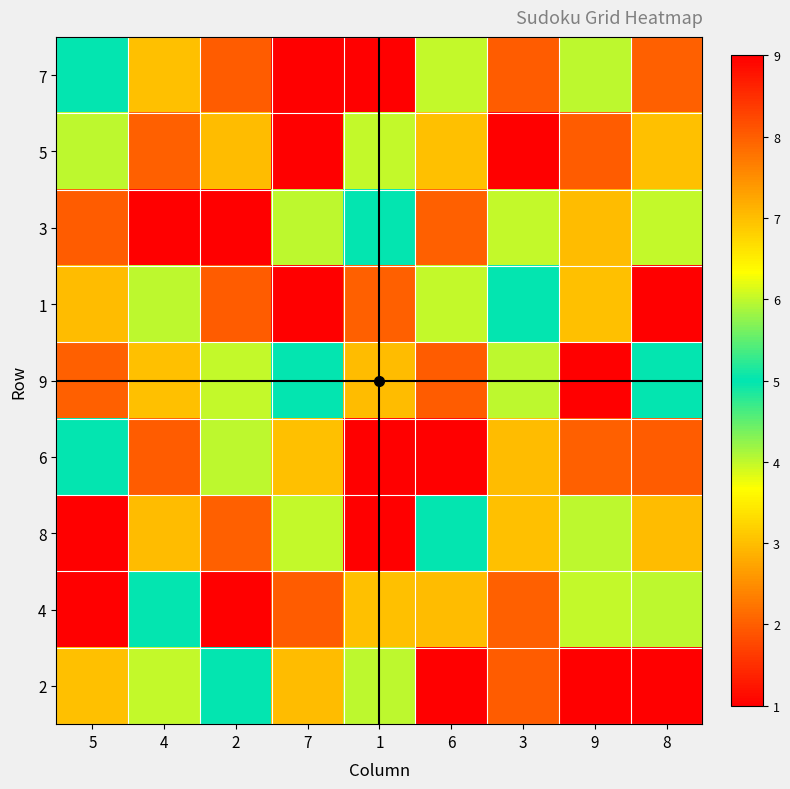

At which category is the sum across all series the highest?

3